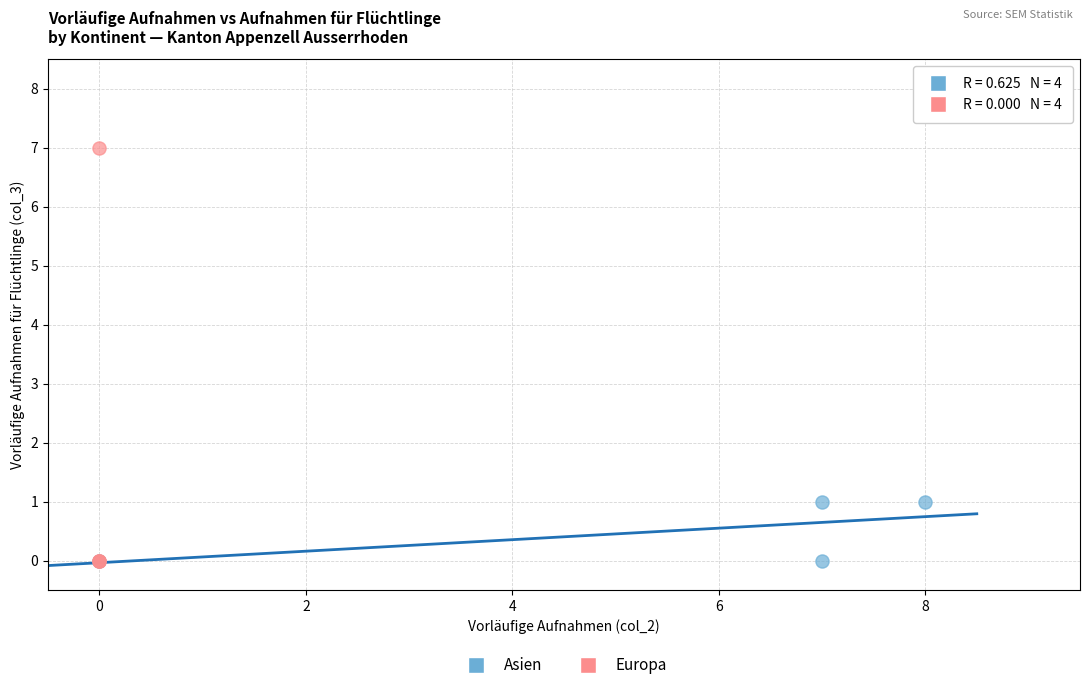

Which series has the largest Y range (max minus min)?

Europa